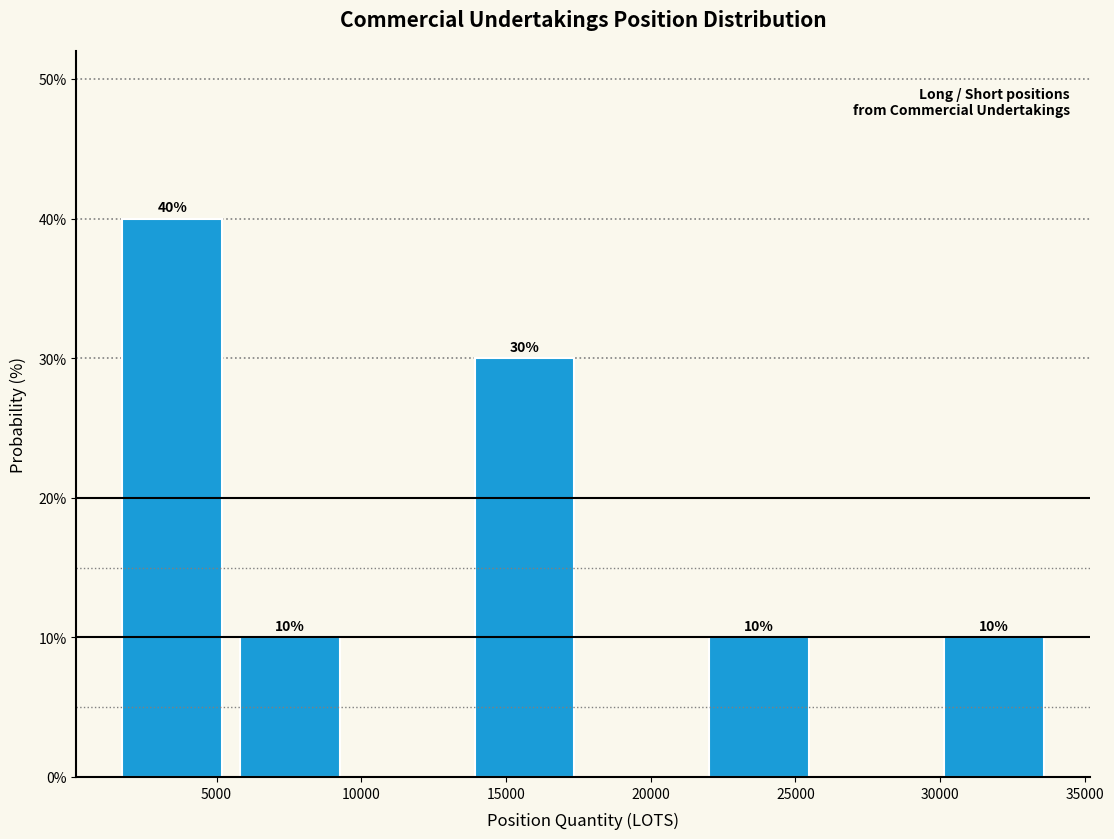

Over which range of the x-axis is the bar tallest?

1500 to 5500